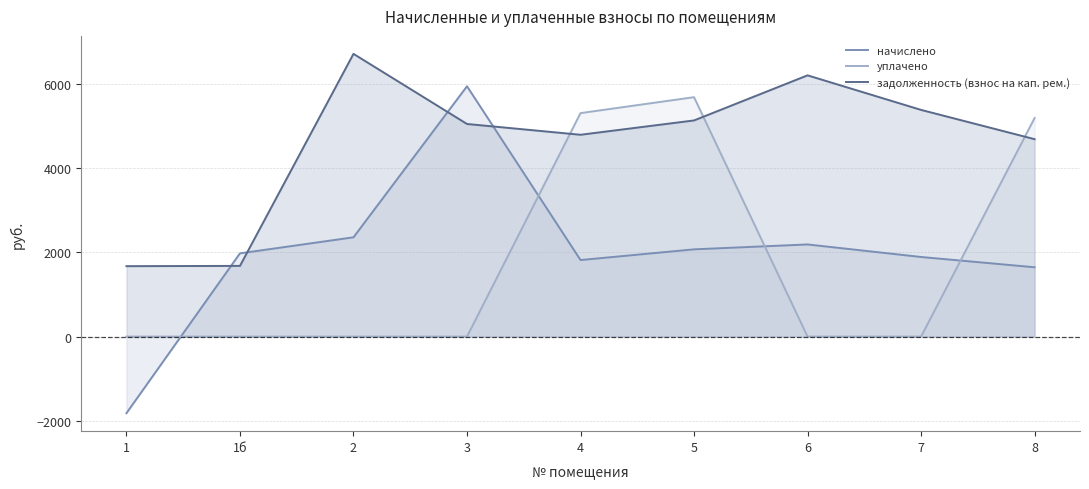

How many lines are shown in the chart?

3